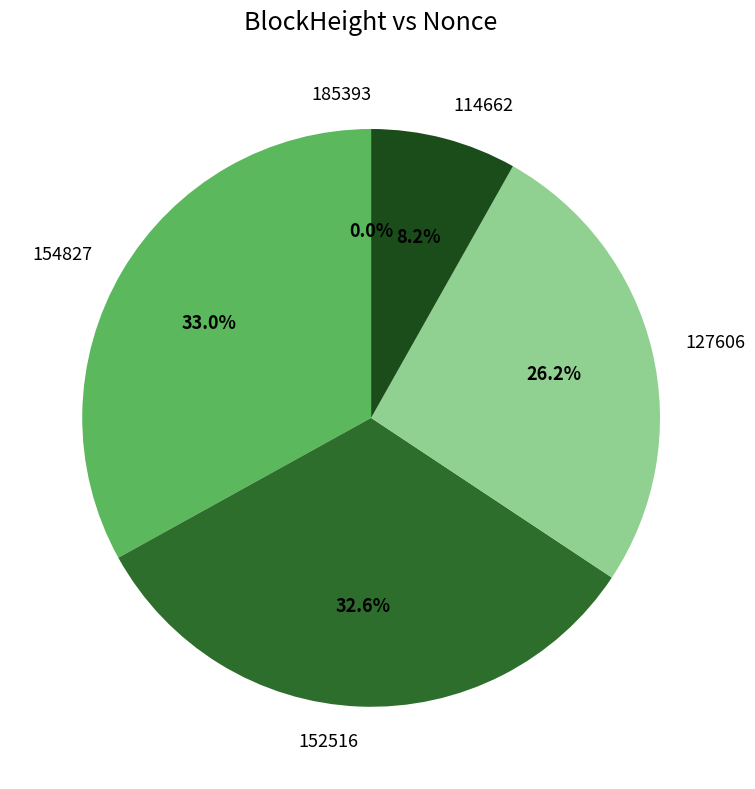

Which slice is the largest?

154827